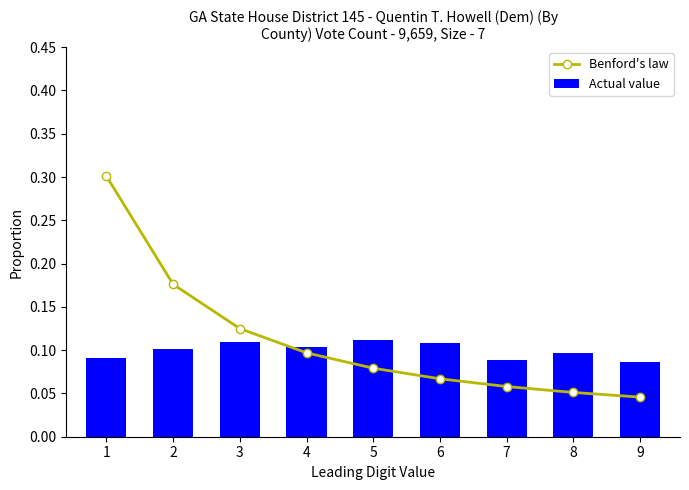

Reading right to left, what are all the values shown in this chart?

Benford's law: 9=0.0	8=0.1	7=0.1	6=0.1	5=0.1	4=0.1	3=0.1	2=0.2	1=0.3
Actual value: 9=0.1	8=0.1	7=0.1	6=0.1	5=0.1	4=0.1	3=0.1	2=0.1	1=0.1